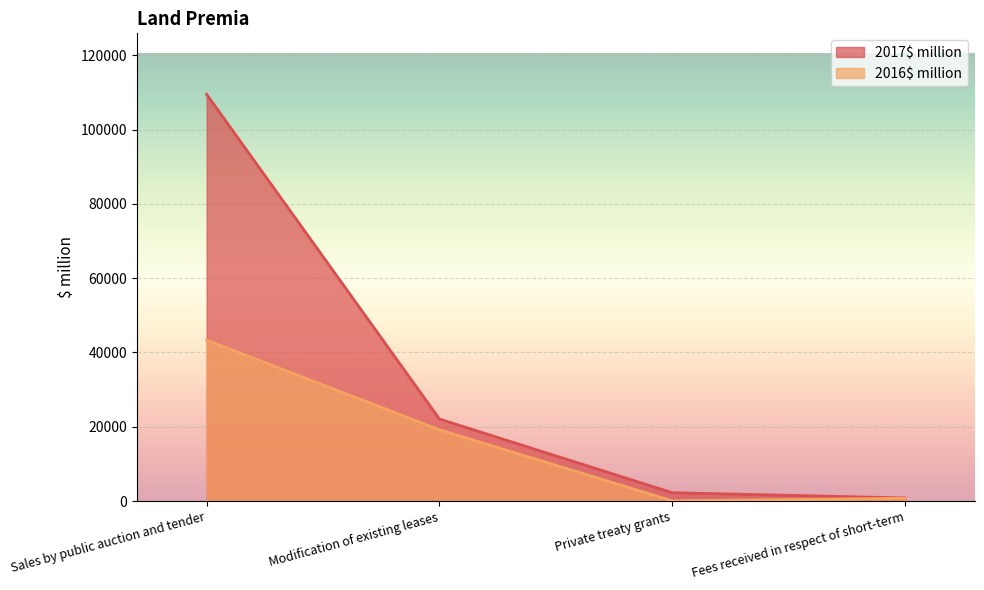

What is the sum of all 2016$ million values?

63333